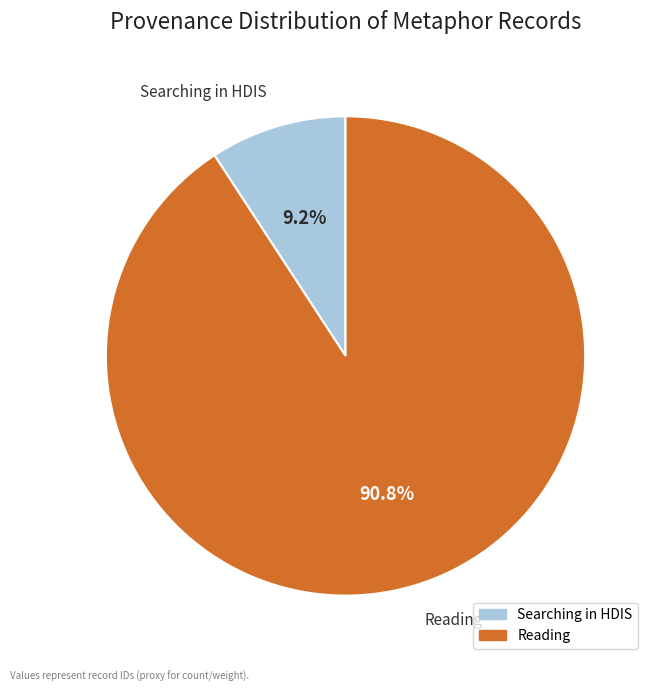

Is there any slice that represents more than half of the pie?

Yes